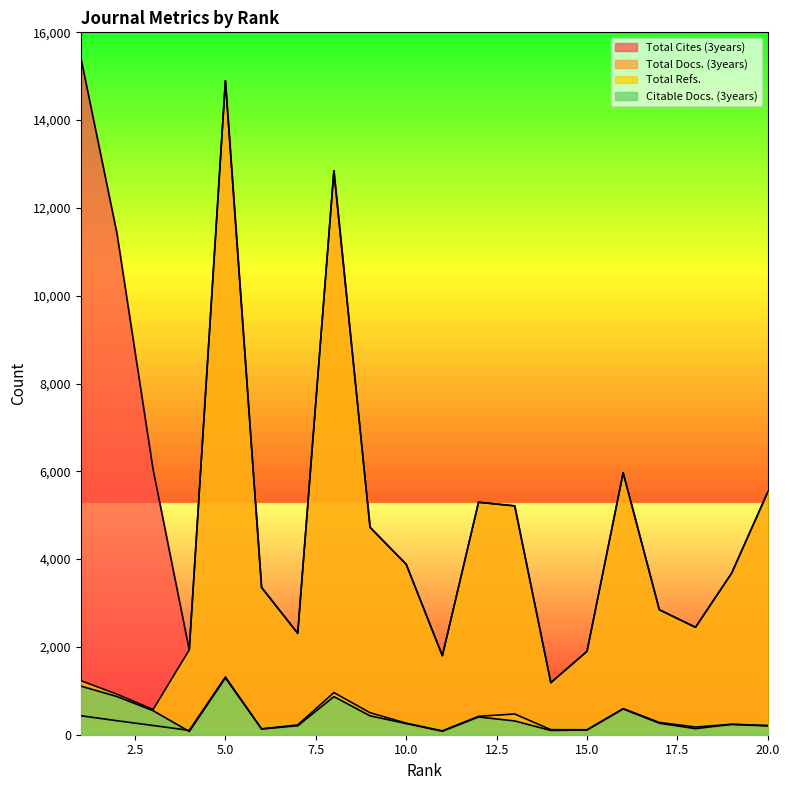

What is the sum of the Total Cites (3years) values at 15 and 4?

3831